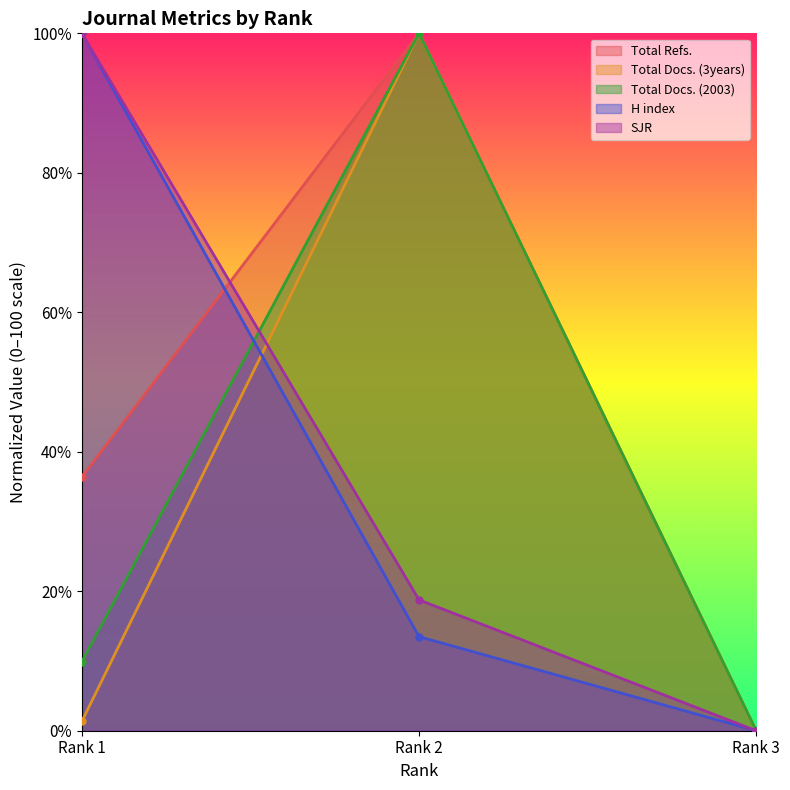

What is the sum of the Total Refs. values at Rank 1 and Rank 2?

136.4